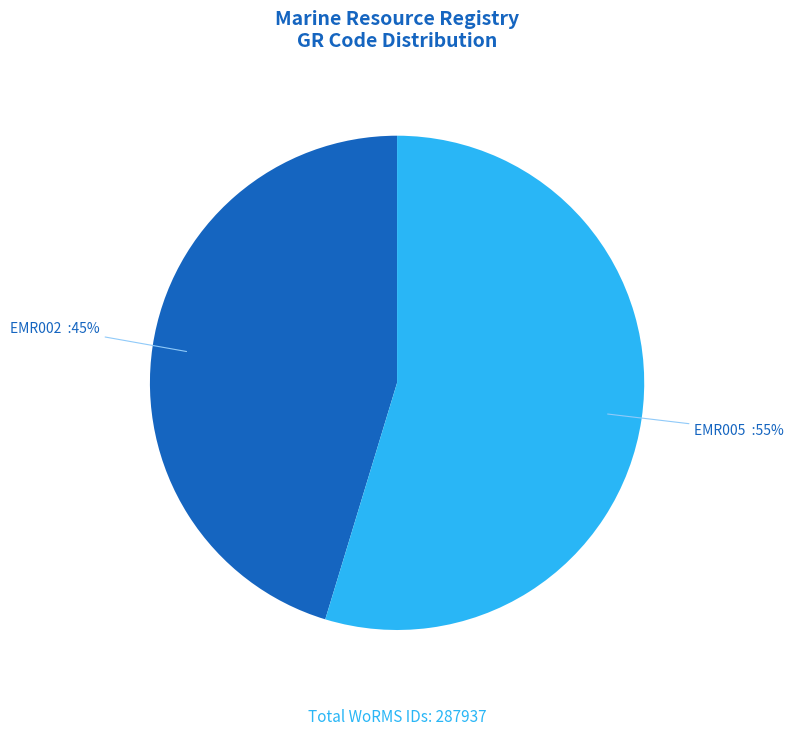

To the nearest percent, what portion does EMR005 represent?

55%